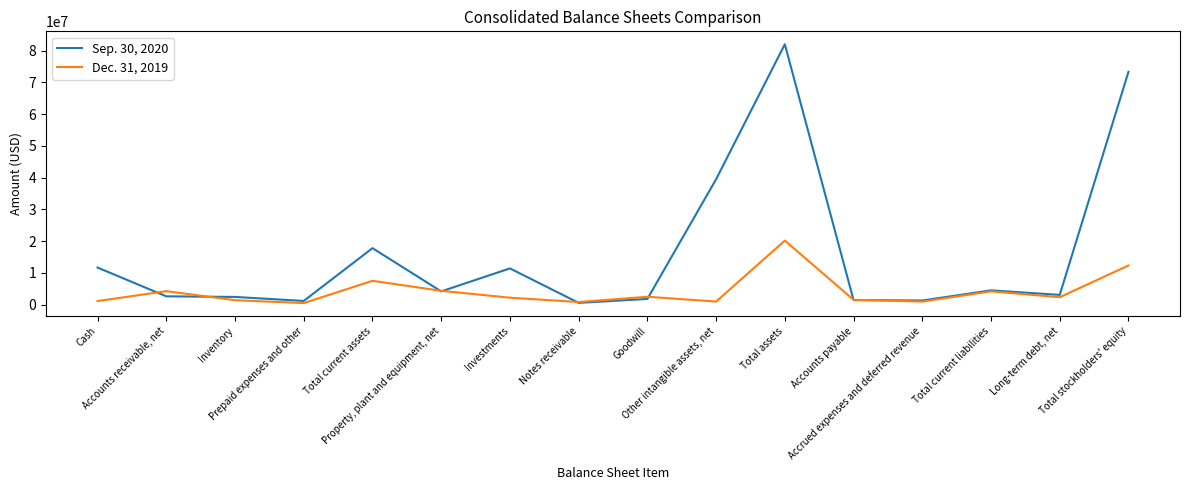

Rank the series by their maximum value, from highest to lowest.

Sep. 30, 2020, Dec. 31, 2019